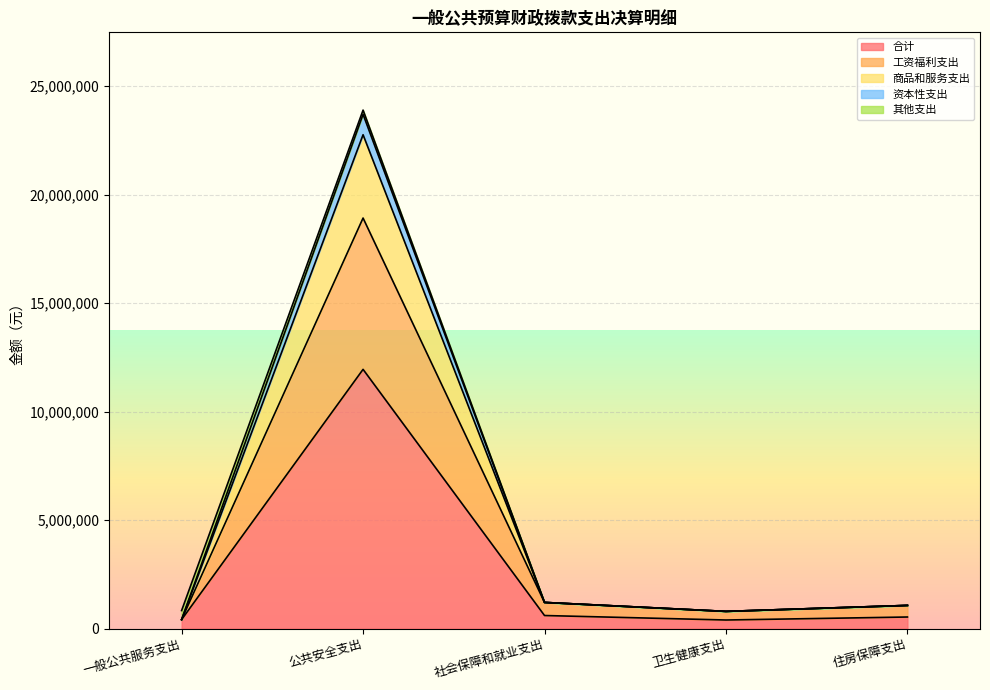

At which category is the sum across all series the highest?

公共安全支出